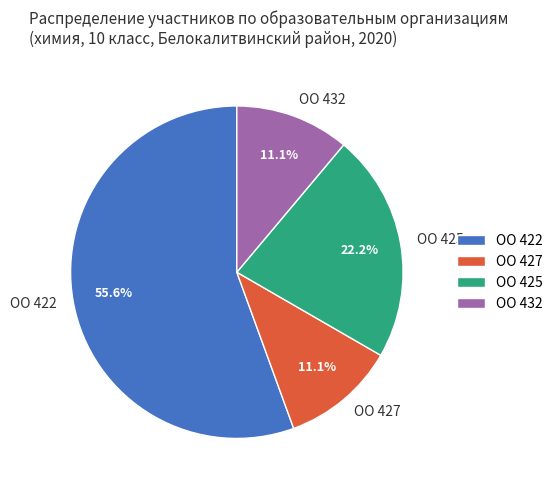

Which category has the biggest portion of the pie?

ОО 422